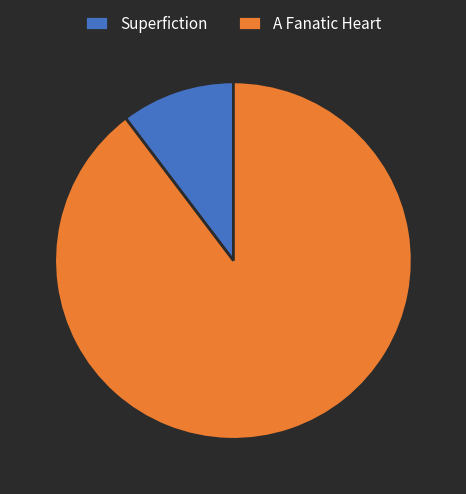

Which slice is the smallest?

Superfiction